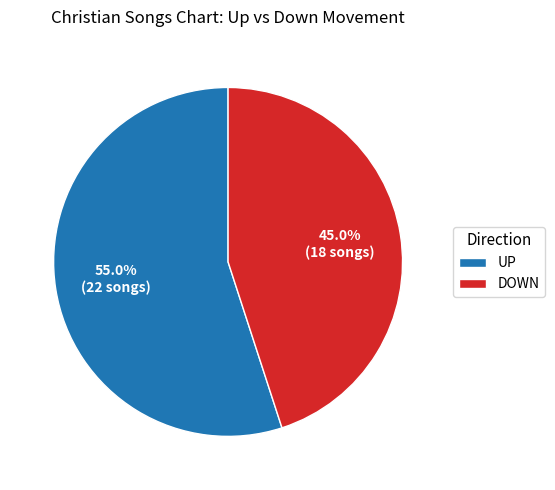

How many slices are in this pie chart?

2